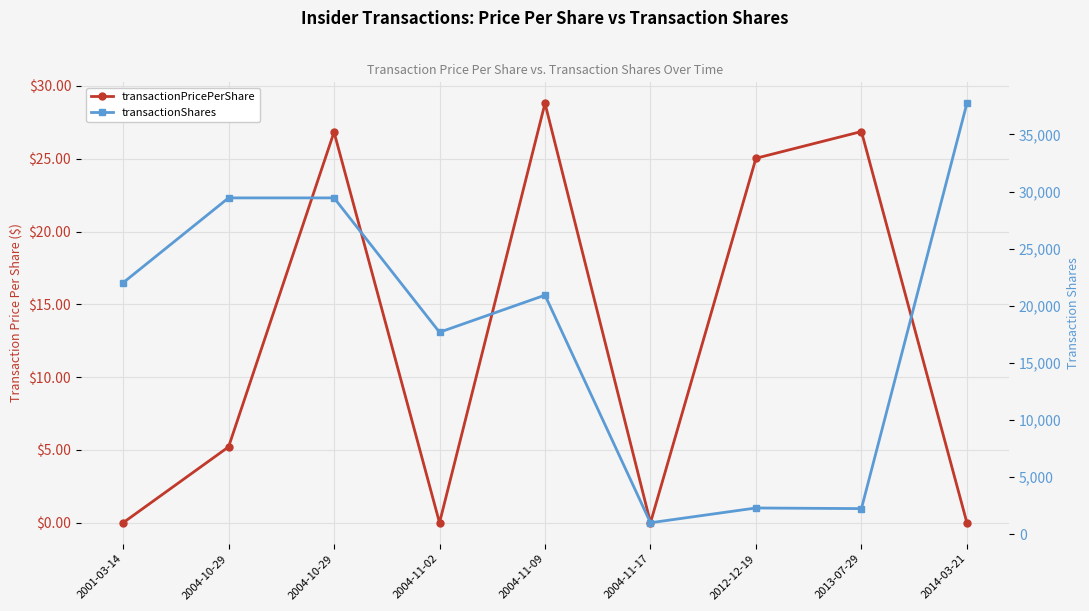

Is the value of transactionPricePerShare at 2004-11-02 greater than the value of transactionShares at 2004-11-09?

No